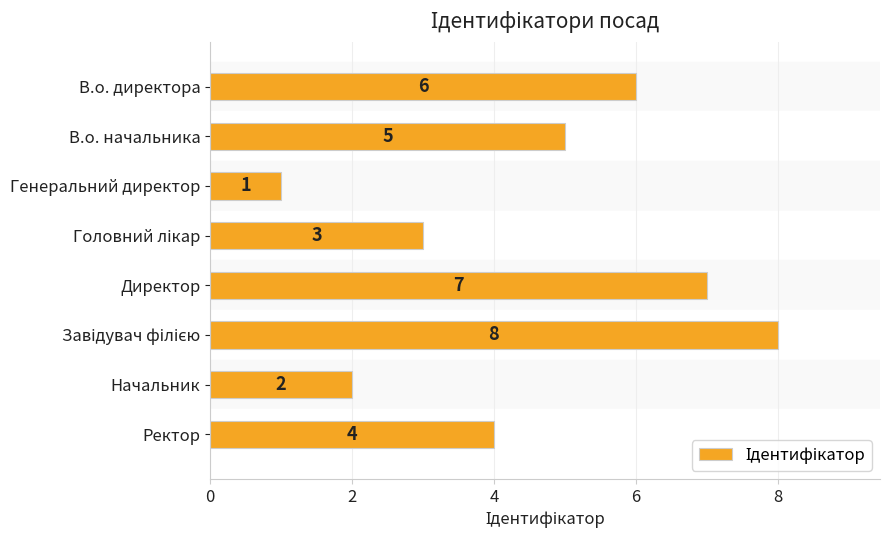

Which has a higher value, Начальник or В.о. начальника?

В.о. начальника